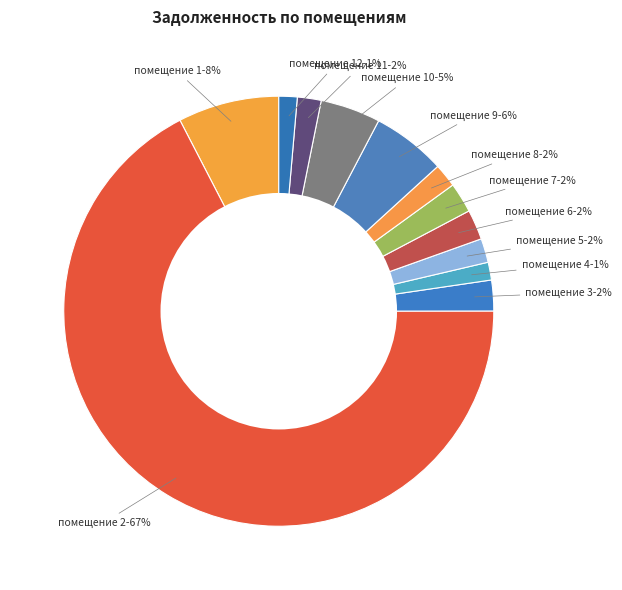

To the nearest percent, what percentage of the pie is помещение 1?

8%